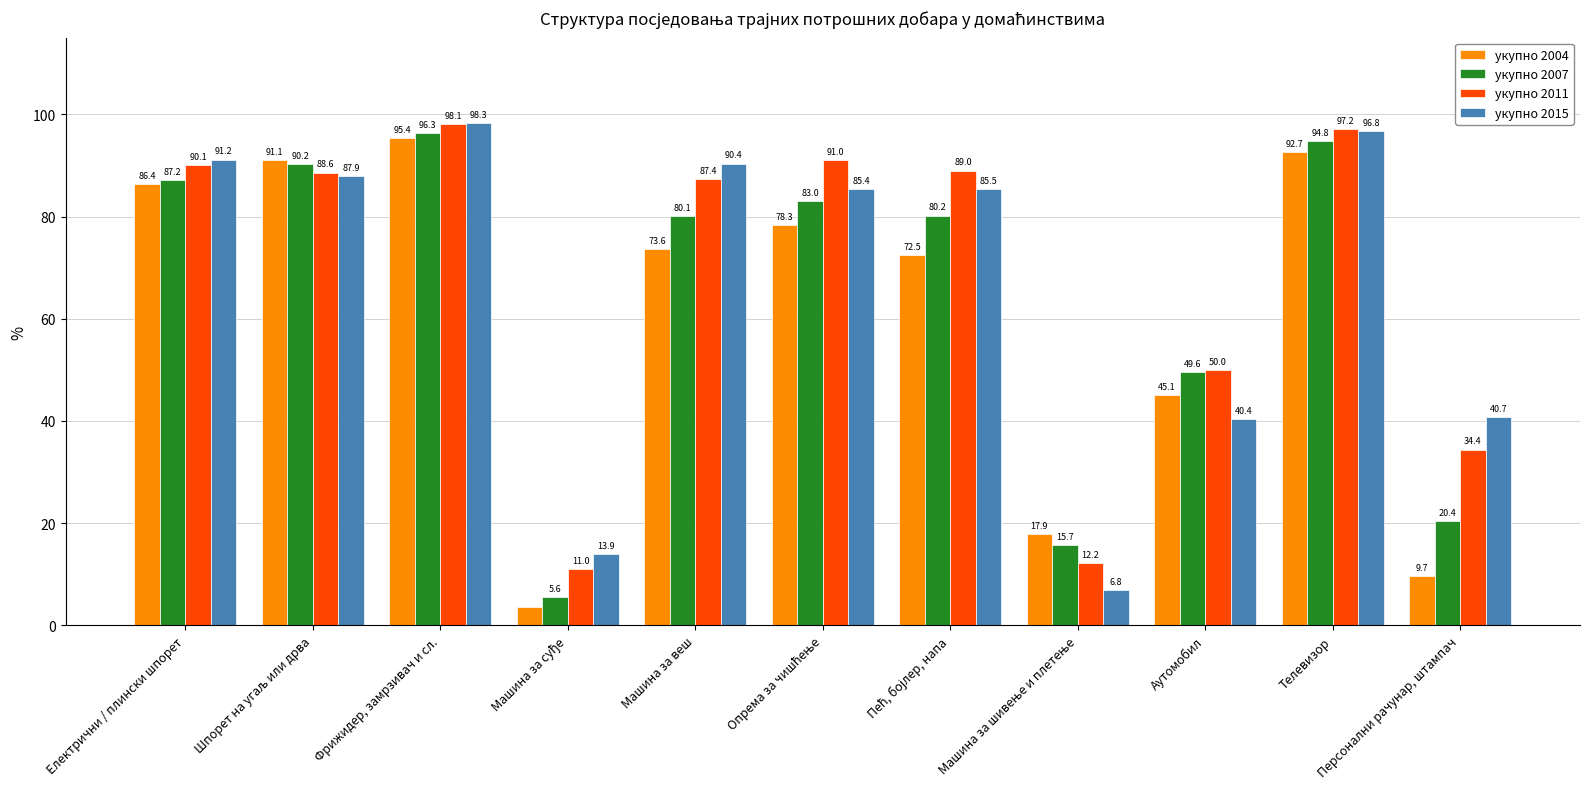

What is the highest value of the укупно 2004 series?

95.4